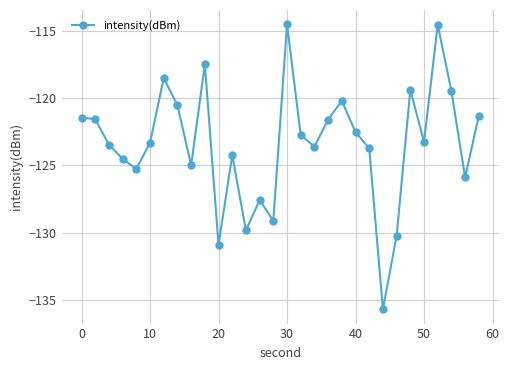

Is this an area chart (filled region under the line)?

No